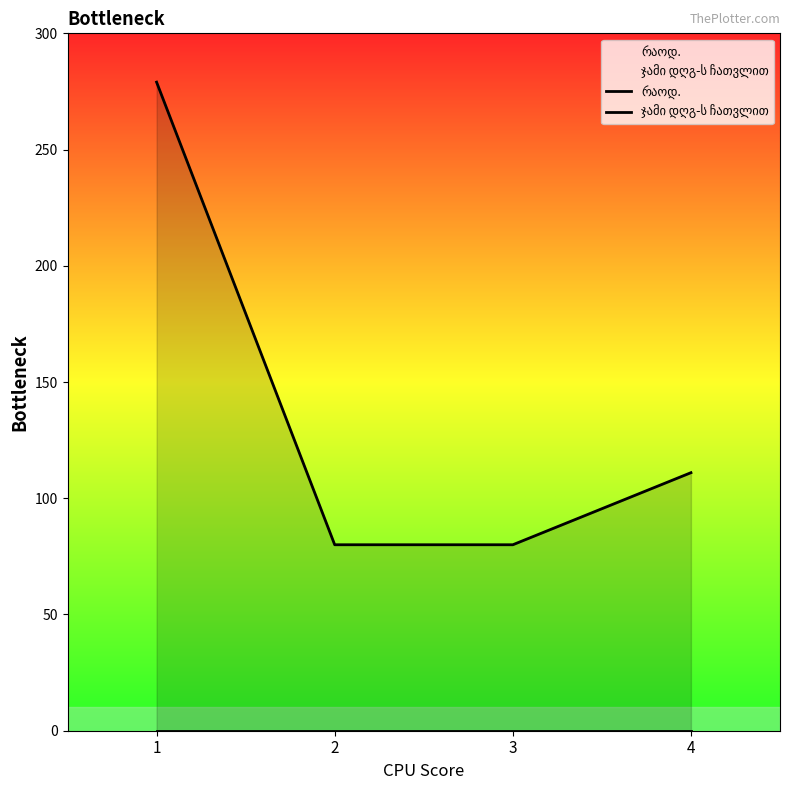

What is the difference between the რაოდ. values at 1 and 4?

168